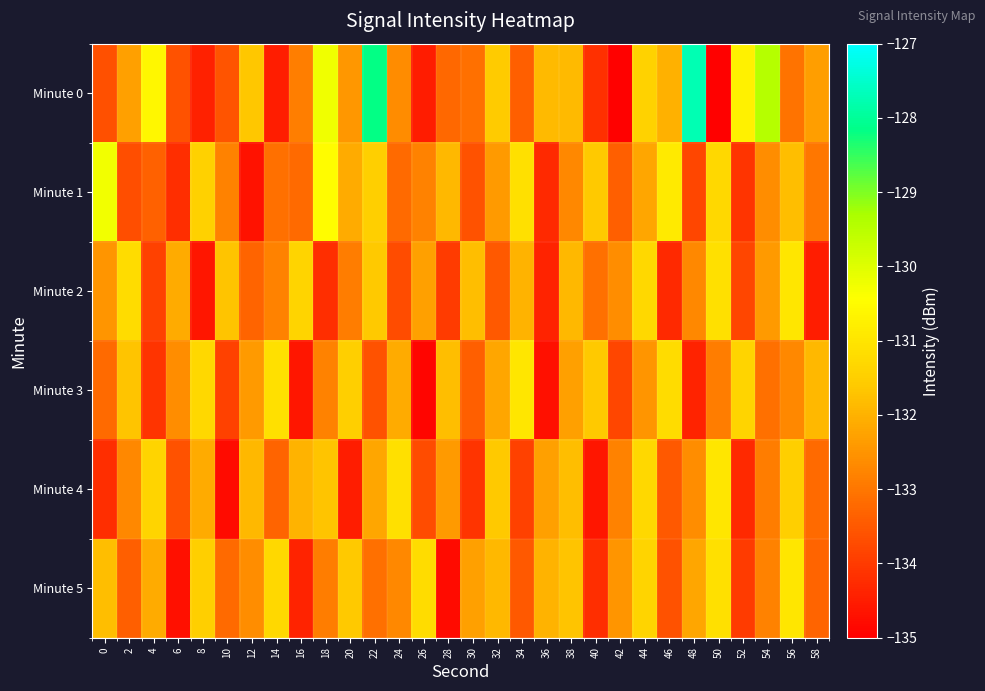

What is the difference between the highest and lowest values at 26?

3.7